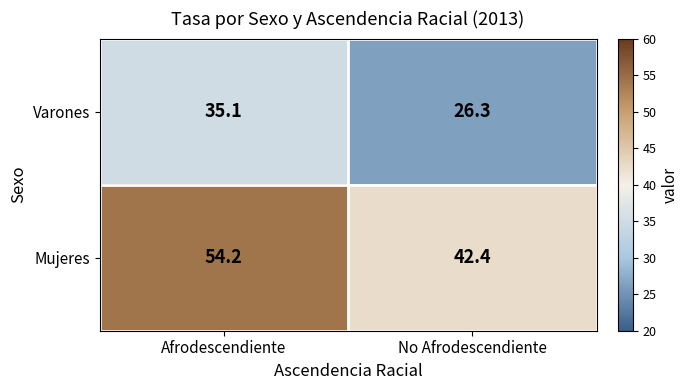

At which category is the sum across all series the highest?

Afrodescendiente